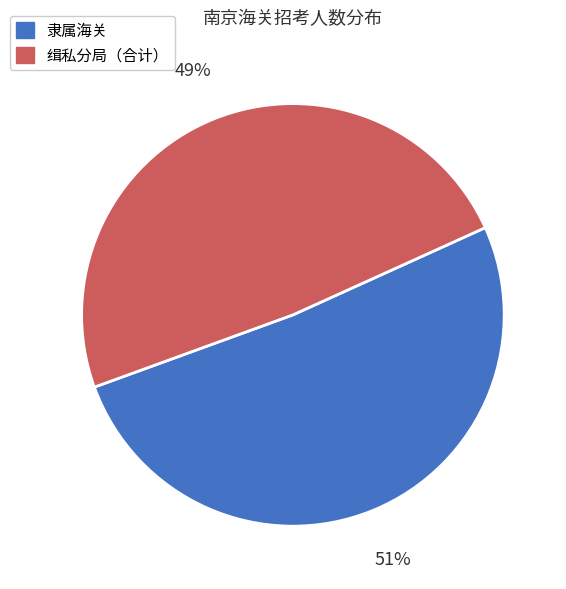

To the nearest percent, what is the difference between the largest and smallest slice percentages?

2%